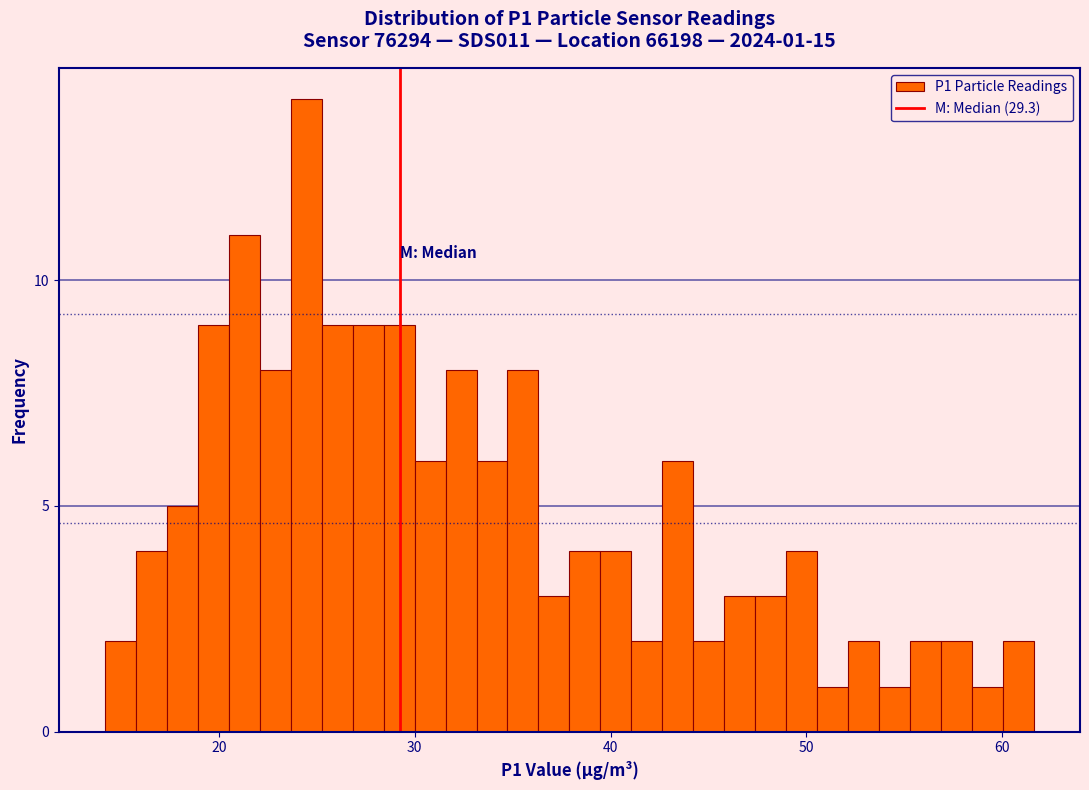

Read against the x-axis, roughly where is the centre of the tallest bar?

24